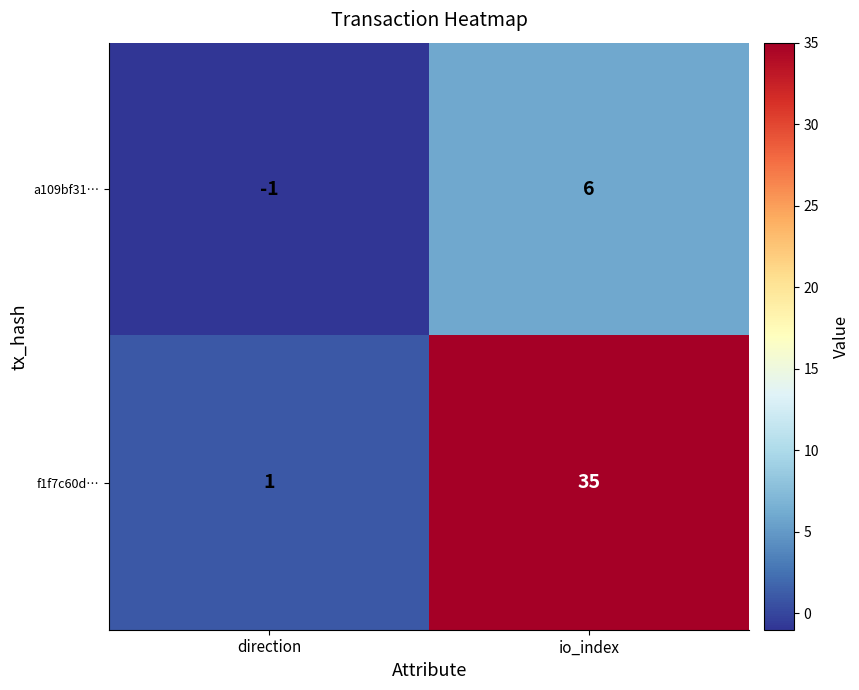

What is the difference between the maximum and minimum values in the a109bf31… series?

7